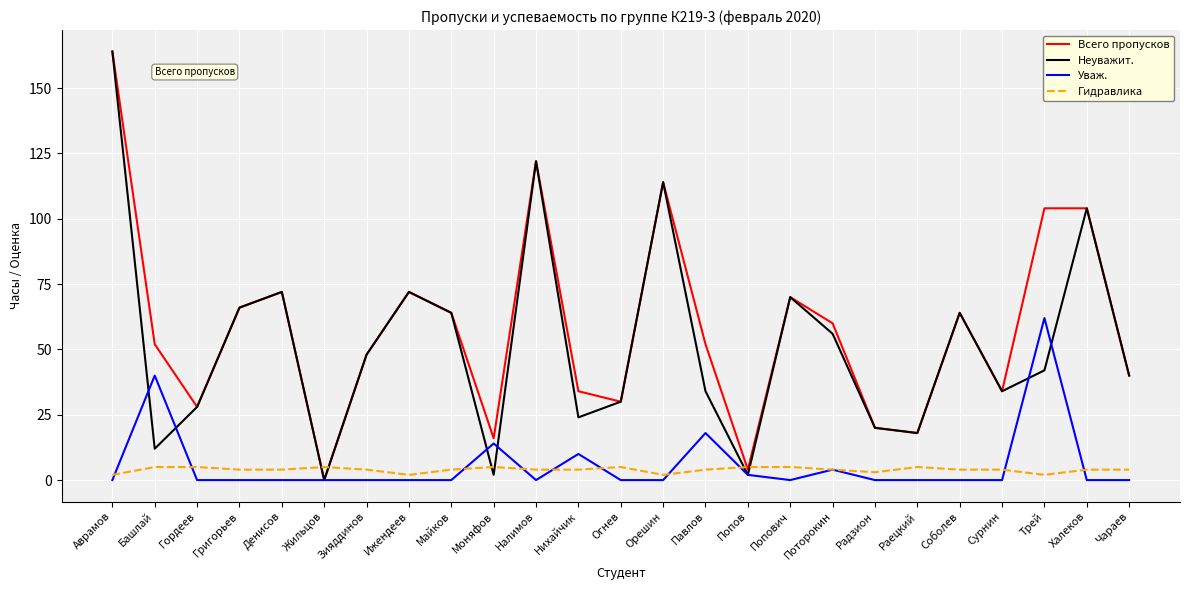

Is the value of Уваж. at Денисов greater than the value of Гидравлика at Нихайчик?

No